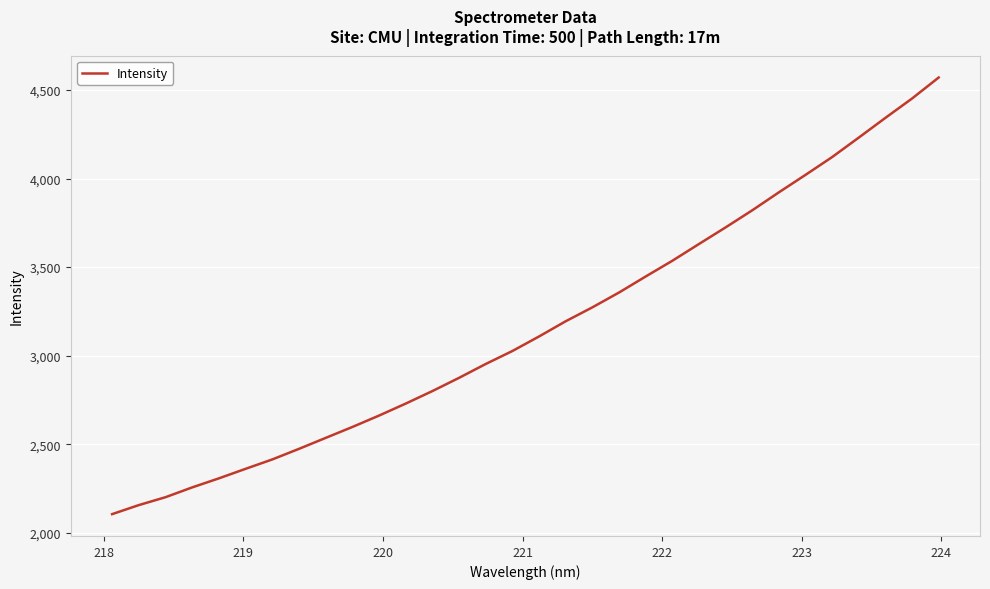

True or false: there are more than 2 points higher than both neighbors.

False